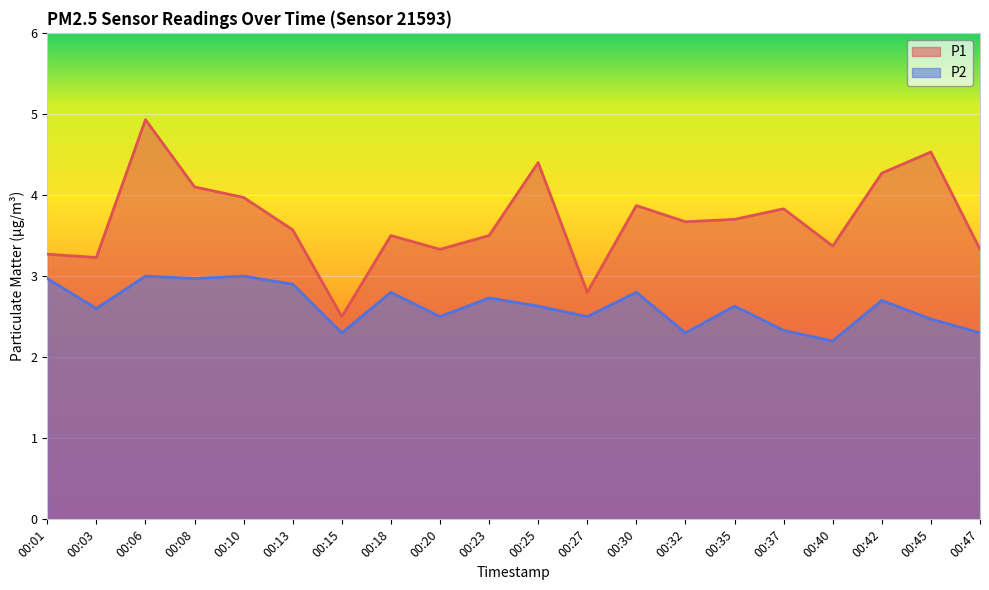

Where is the first local minimum for P1?

00:03